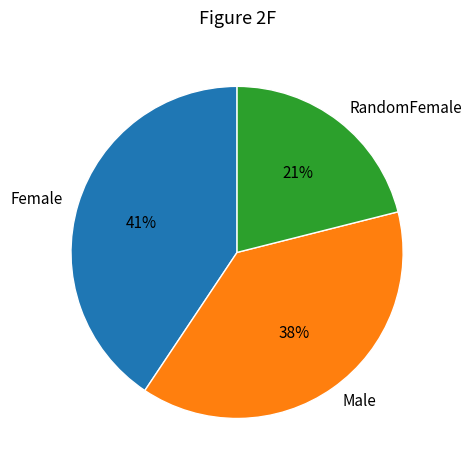

To the nearest percent, what percentage of the pie is Male?

38%